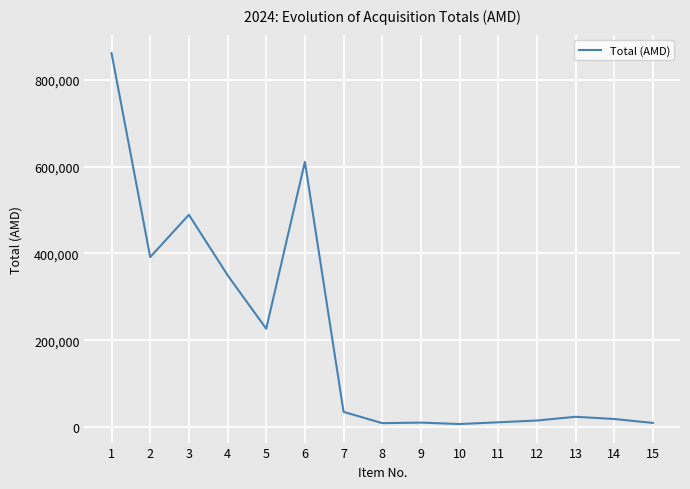

What is the sum of all values?

3066462.0